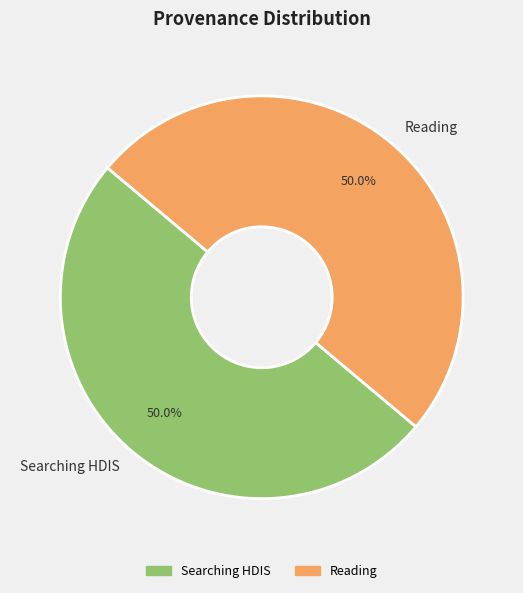

To the nearest percent, what is the average slice percentage?

50%